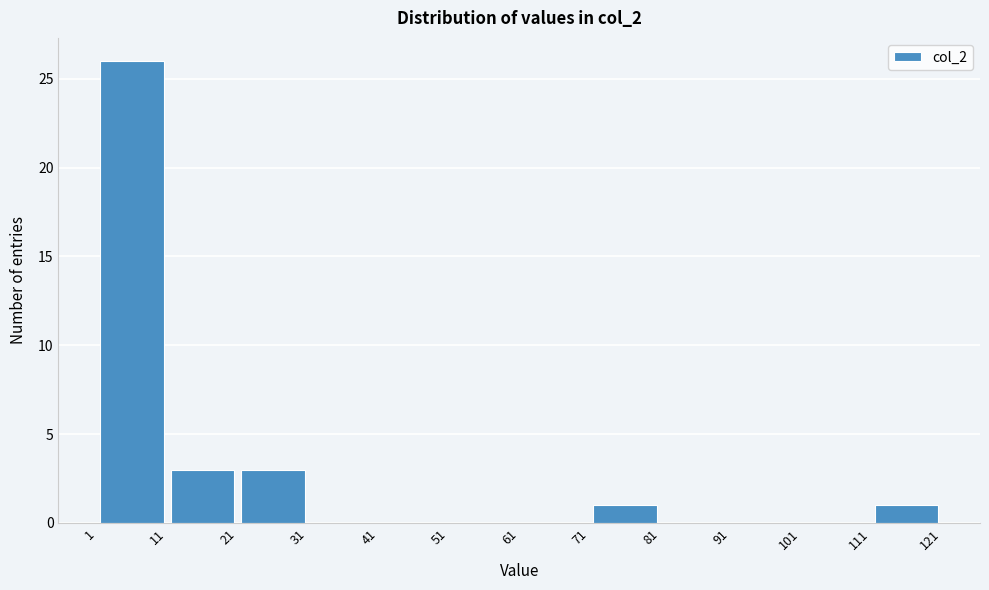

Reading left to right, list every bar in this chart as the range it spans on the x-axis followed by its height. The values are not printed on the chart, so give them approximately, as read against the axis.

1 to 11: 26
11 to 21: 3
21 to 31: 3
31 to 41: 0
41 to 51: 0
51 to 61: 0
61 to 71: 0
71 to 81: 1
81 to 91: 0
91 to 101: 0
101 to 111: 0
111 to 121: 1